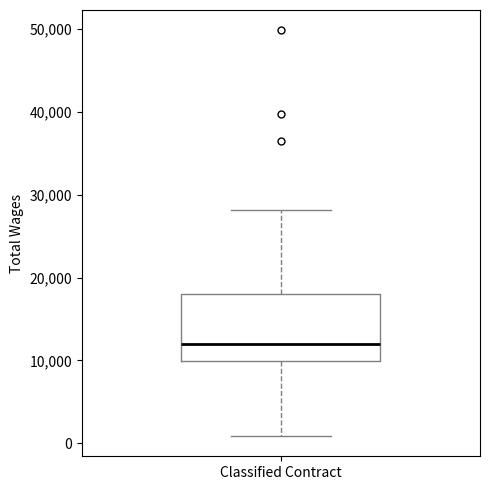

Read this box plot against the y-axis: the position of the median line, the range covered by the box, and the ends of both whiskers. The values are not printed on the chart, so give them approximately, as read against the axis.

median 12000, box 10000 to 18000, whiskers 1000 to 28000